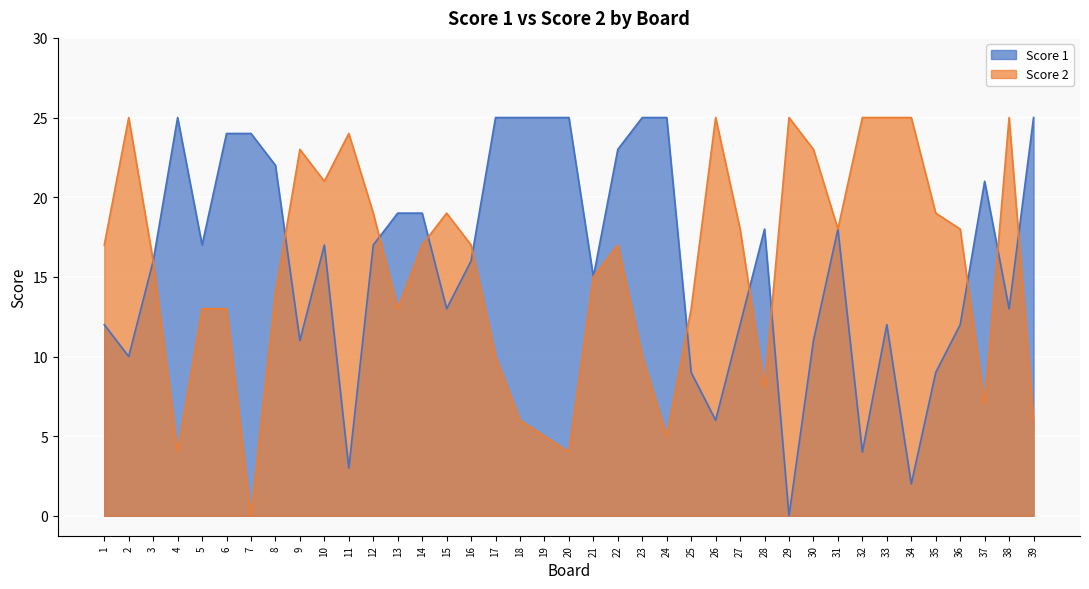

How many interior local valleys does the Score 2 series have?

9